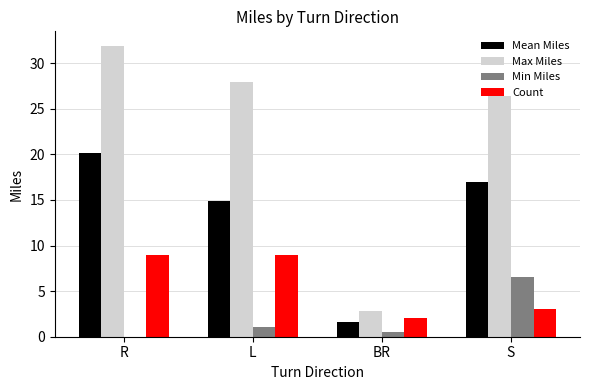

Which label corresponds to the largest value in the chart?

R